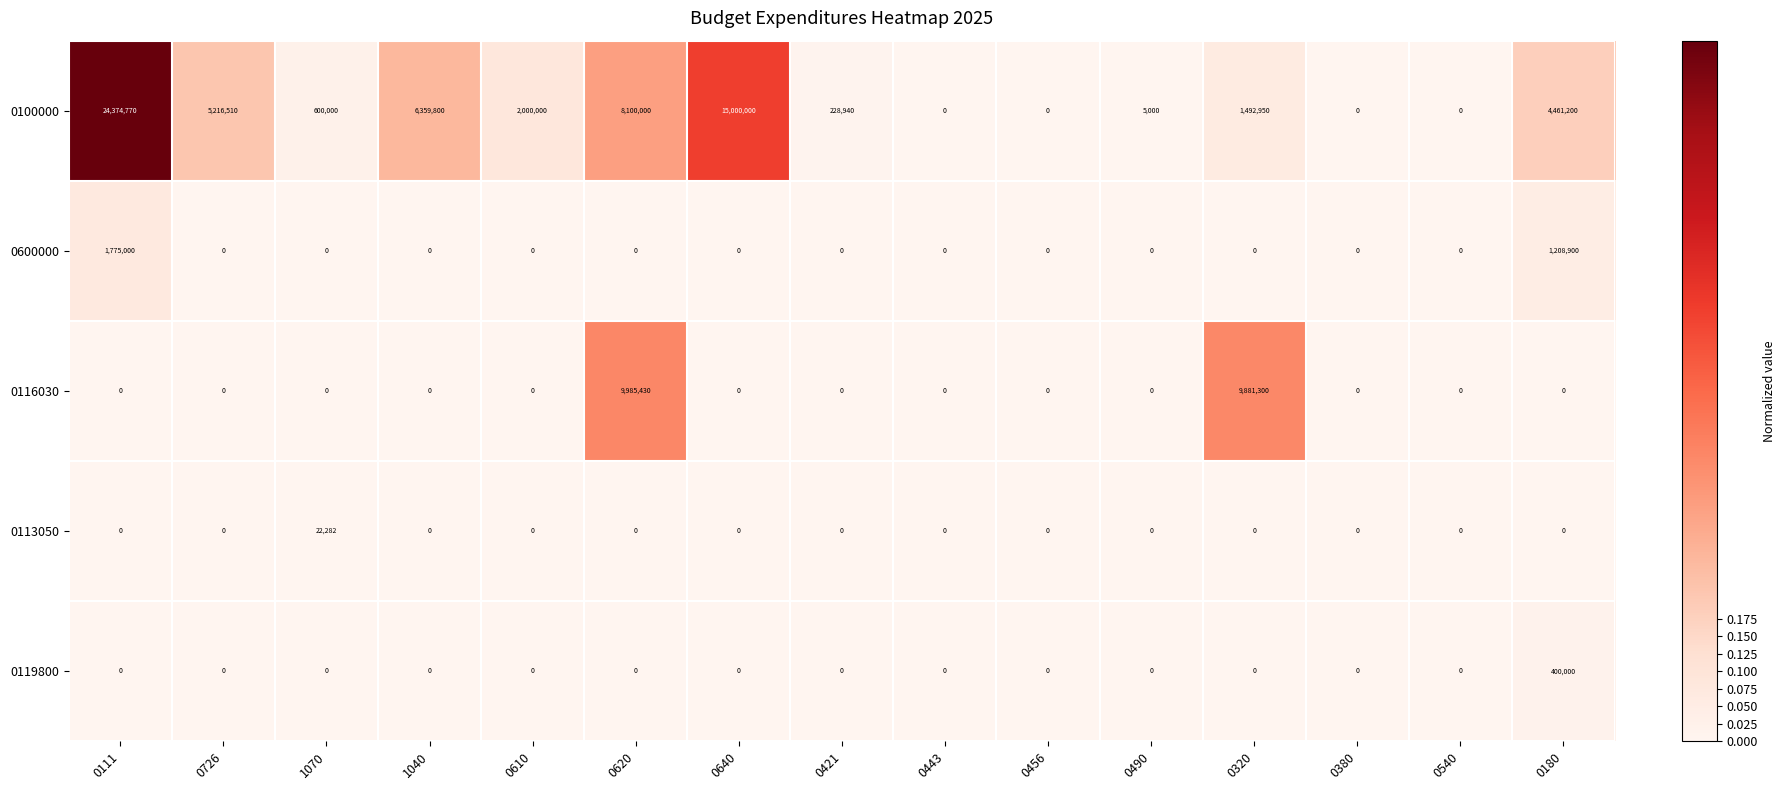

Rank the series by their maximum value, from highest to lowest.

0100000, 0116030, 0600000, 0119800, 0113050